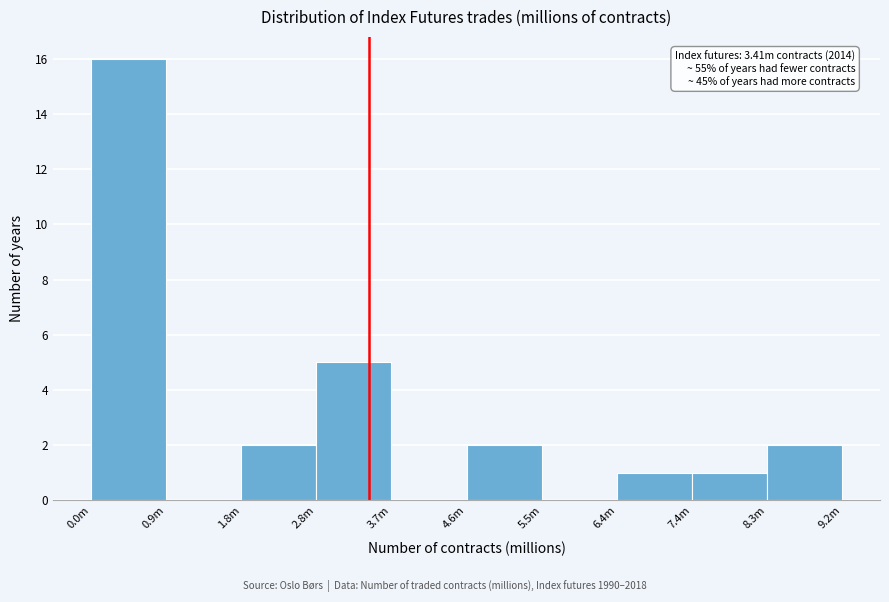

Reading left to right, transcribe all the data shown in this chart.

0.0m=16	0.9m=0	1.8m=2	2.8m=5	3.7m=0	4.6m=2	5.5m=0	6.4m=1	7.4m=1	8.3m=2